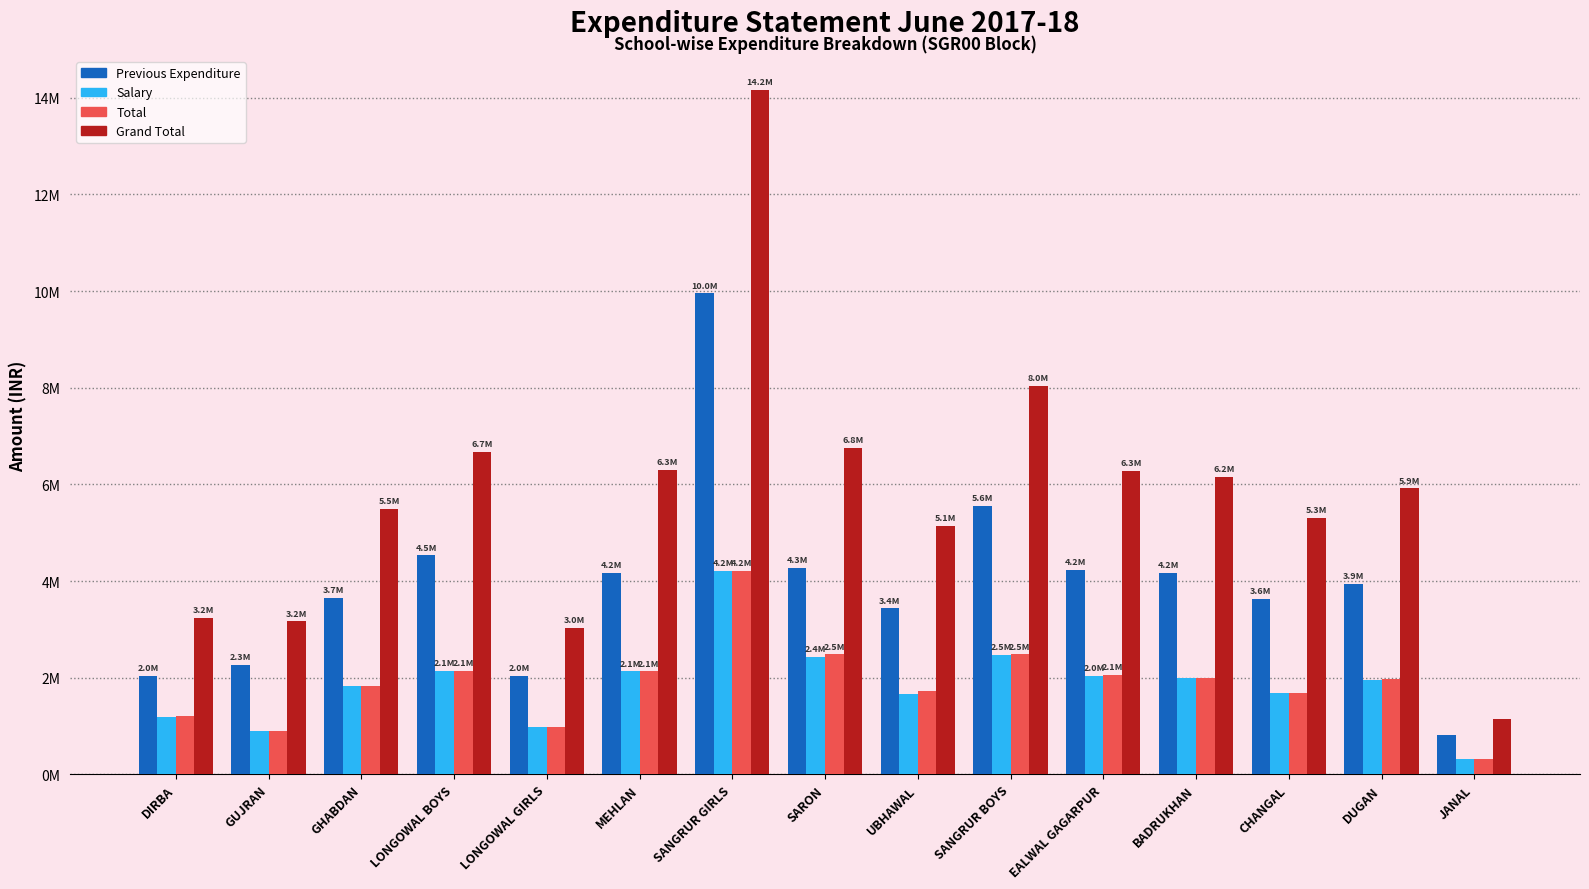

What are all the series names shown in the legend?

Previous Expenditure, Salary, Total, Grand Total